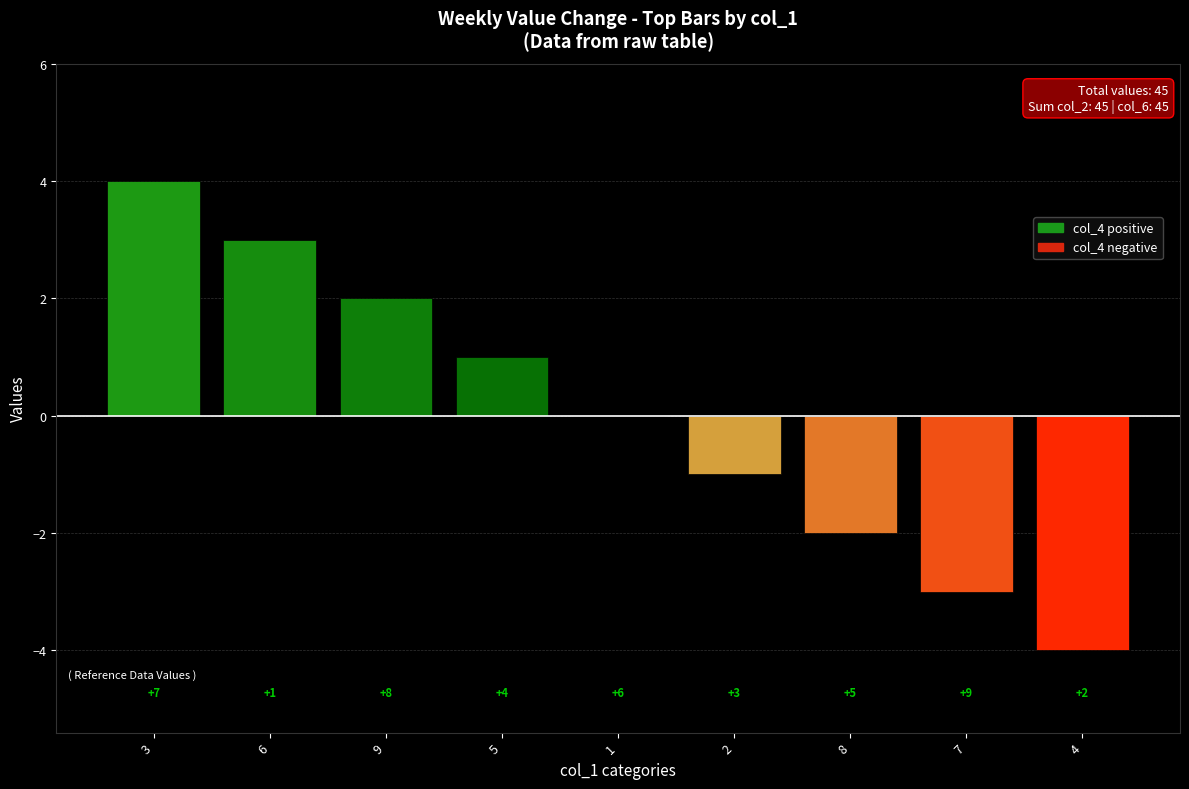

Are the bars horizontal?

No